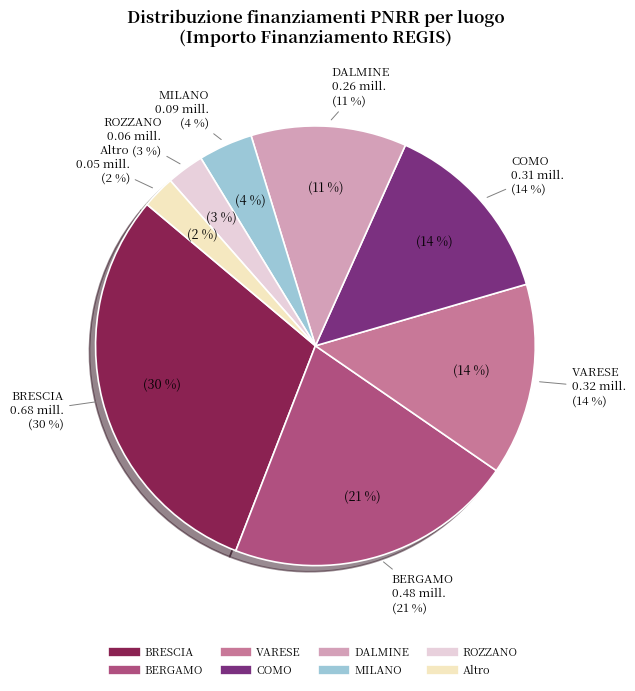

Do BRESCIA and MILANO together represent more than half of the pie?

No